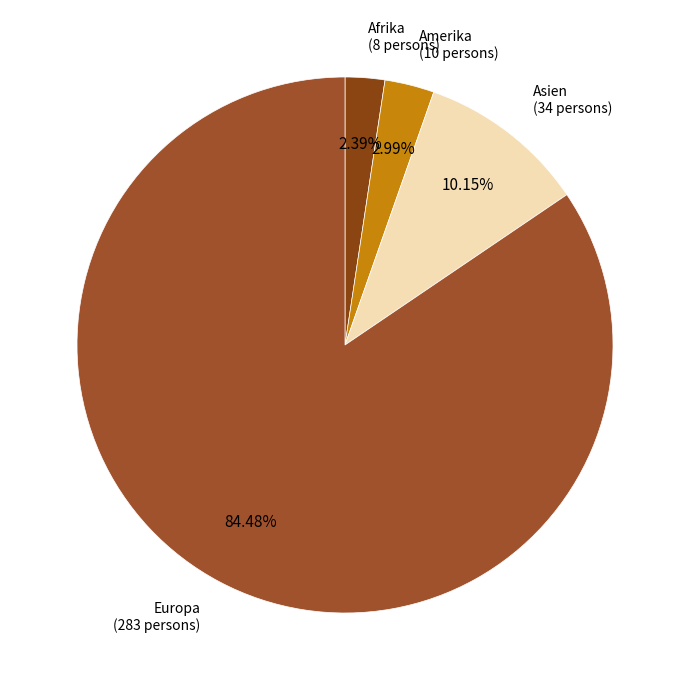

How many segments does this pie chart have?

4